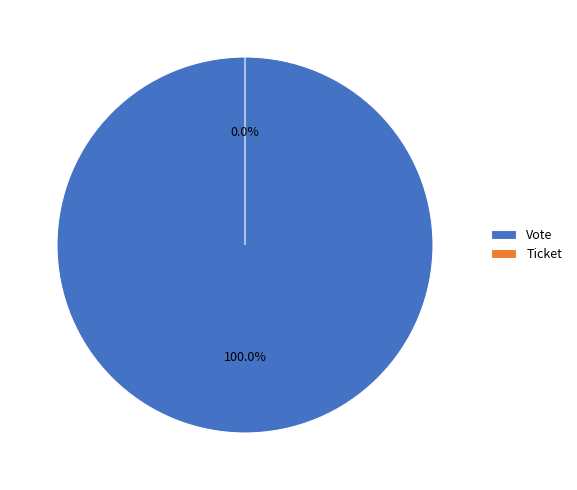

Combined, what portion of the pie is Ticket and Vote?

100.0%